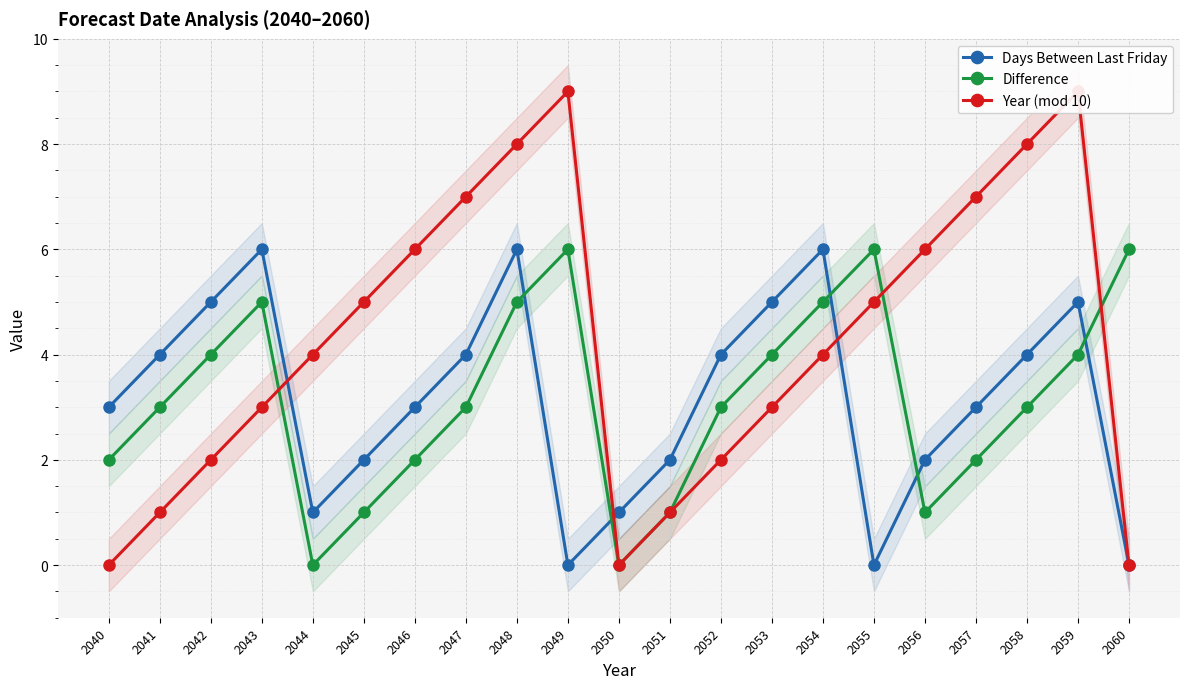

Reading left to right, extract all data points from this chart.

Days Between Last Friday: 3	4	5	6	1	2	3	4	6	0	1	2	4	5	6	0	2	3	4	5	0
Difference: 2	3	4	5	0	1	2	3	5	6	0	1	3	4	5	6	1	2	3	4	6
Year (mod 10): 0	1	2	3	4	5	6	7	8	9	0	1	2	3	4	5	6	7	8	9	0